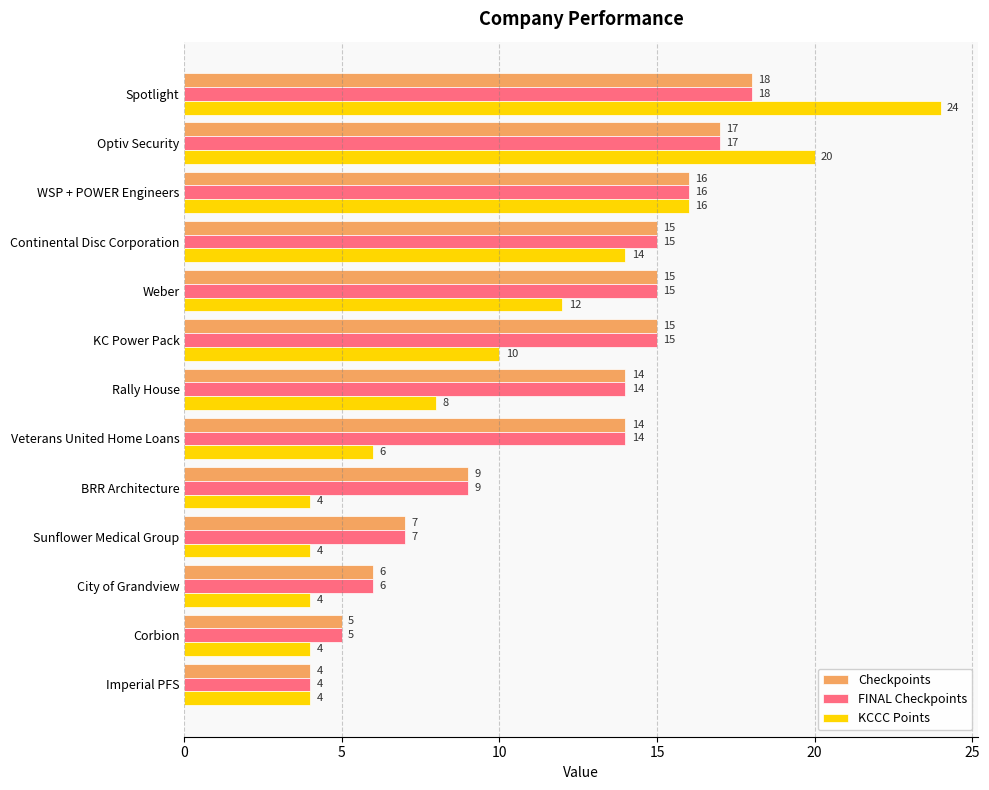

What is the difference between the maximum and minimum values in the Checkpoints series?

14